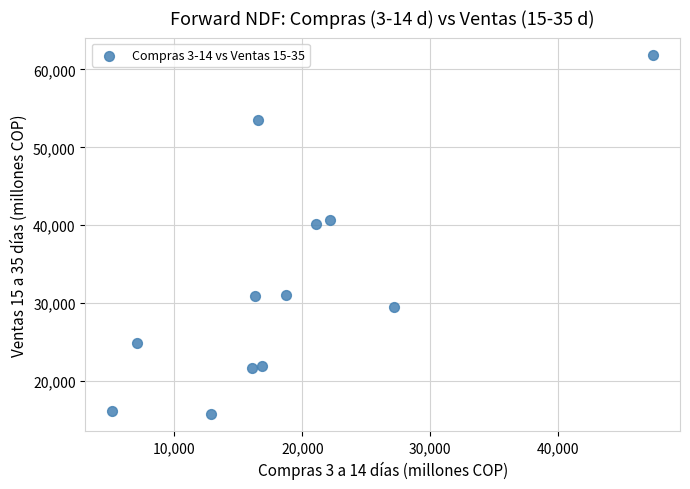

What is the average Y value?

32342.3